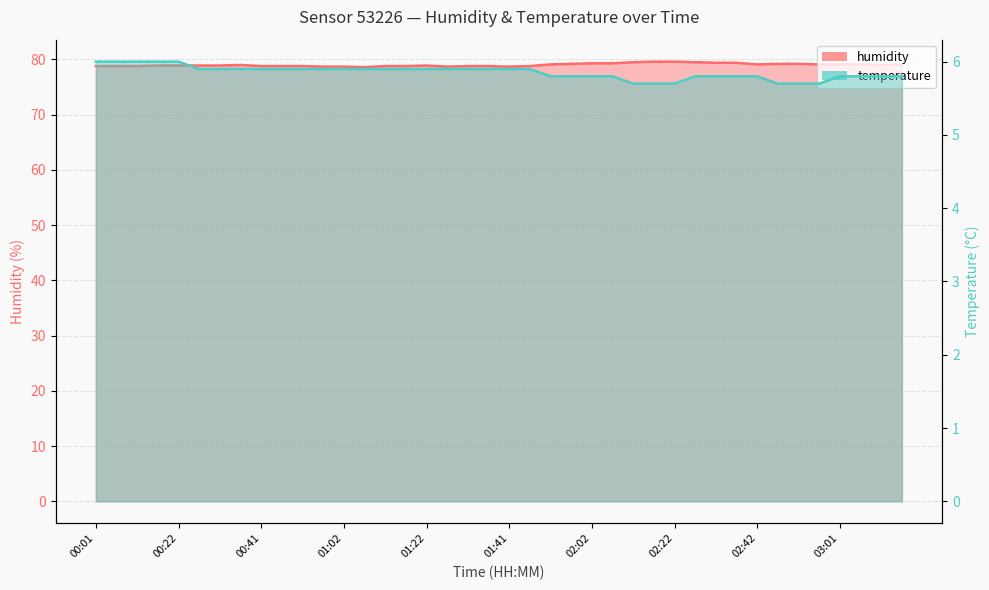

What are all the series names shown in the legend?

humidity, temperature